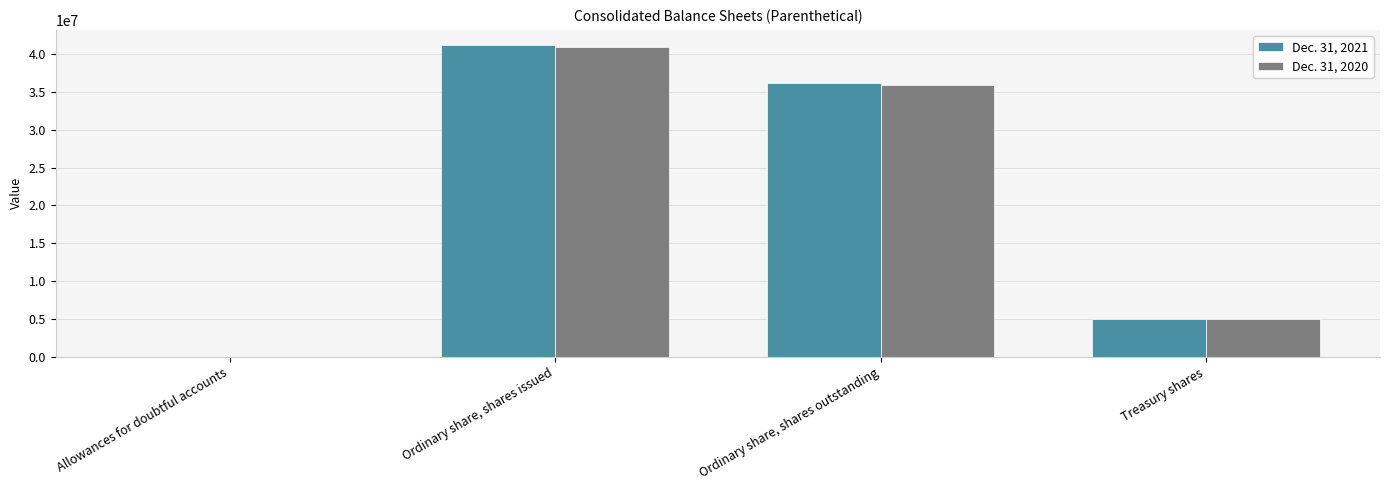

True or false: Dec. 31, 2021 has a value of 7819483 at Treasury shares.

False